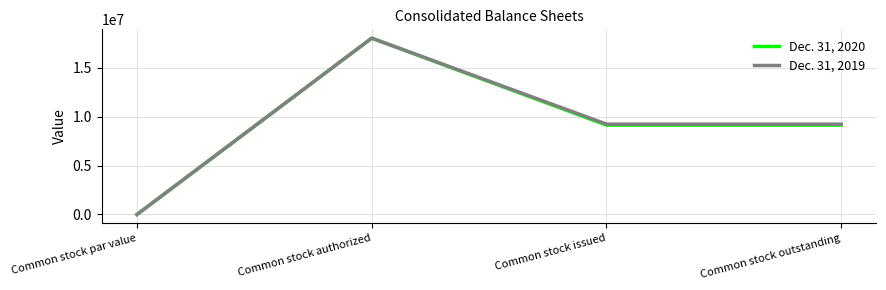

Is this an area chart (filled region under the line)?

No